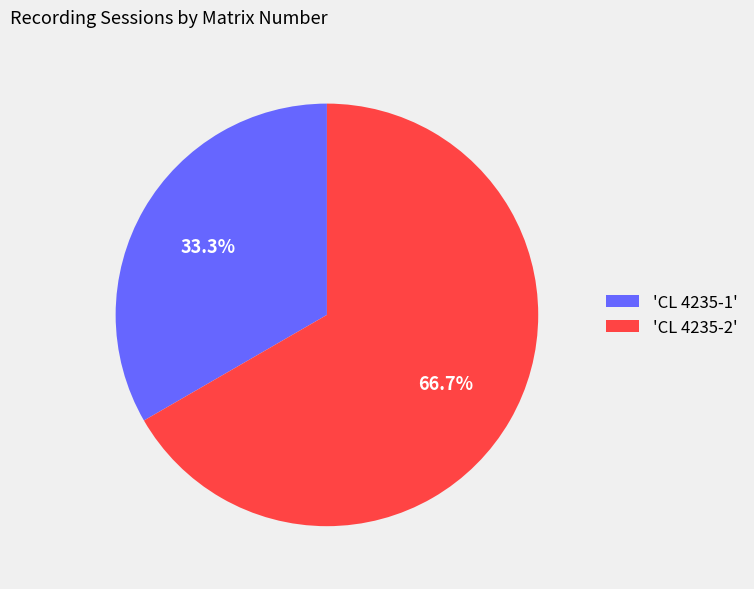

What is the ratio of the value at 'CL 4235-1' to the value at 'CL 4235-2'?

0.5